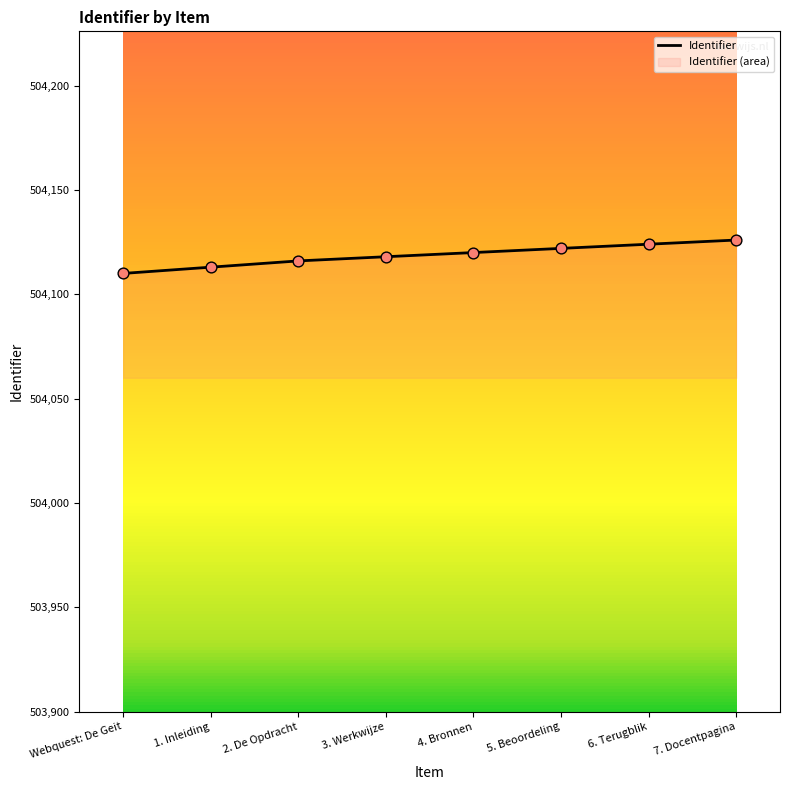

What is the change in value from 3. Werkwijze to 6. Terugblik?

+6